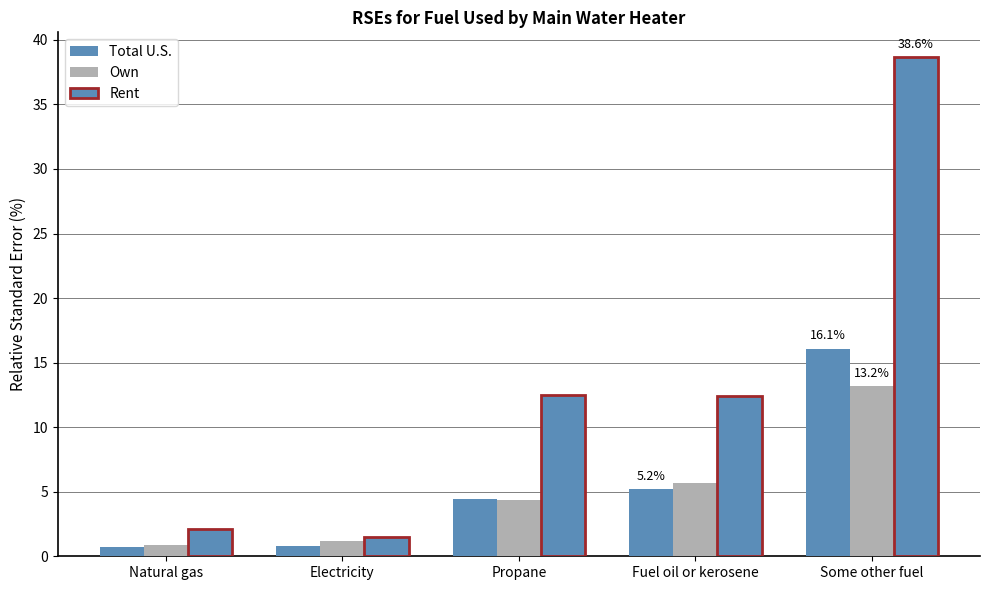

True or false: Rent has a value of 1.5 at Electricity.

True